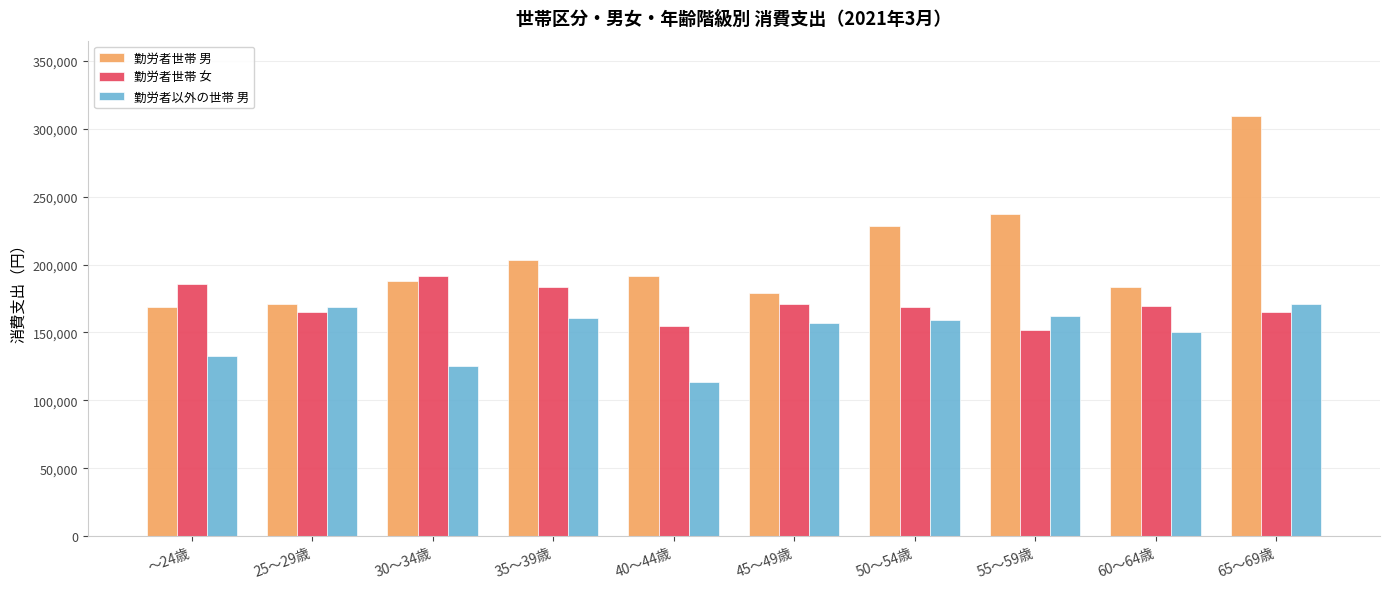

Rank the series at 45～49歳 from highest to lowest value.

勤労者世帯 男, 勤労者世帯 女, 勤労者以外の世帯 男